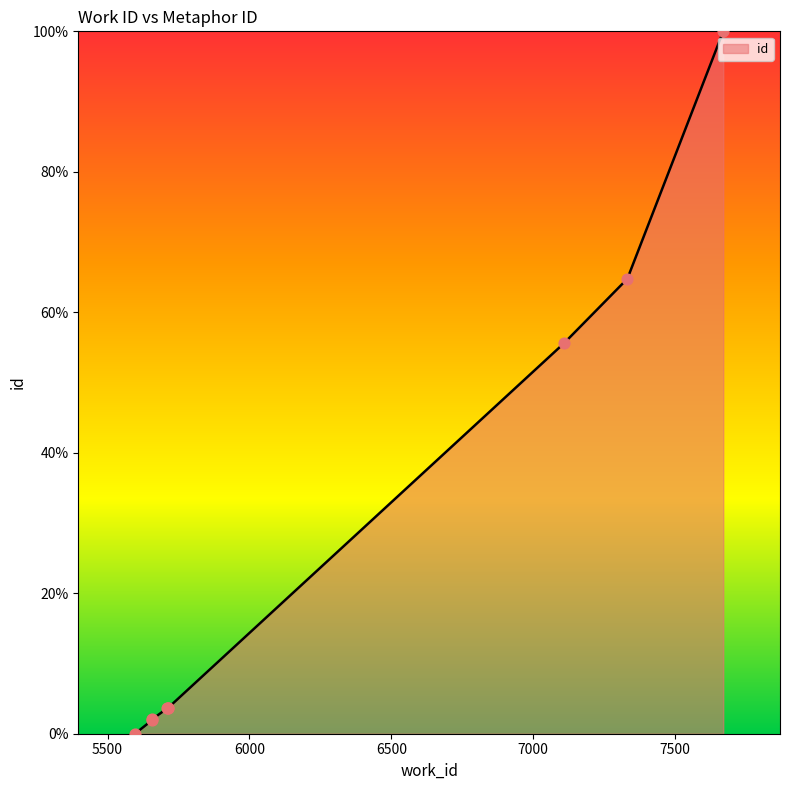

Between 5658 and 5658, which is larger?

5658